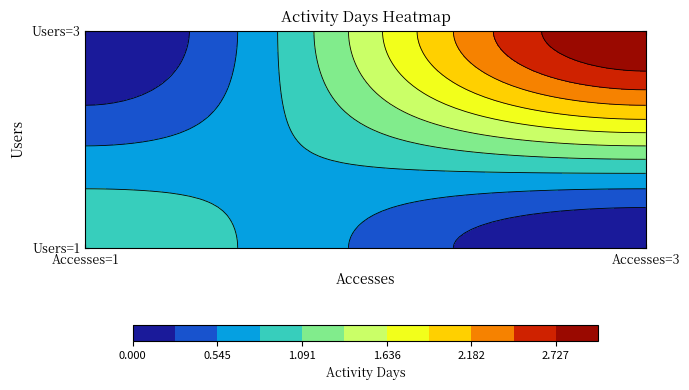

How many distinct data groups are displayed?

2